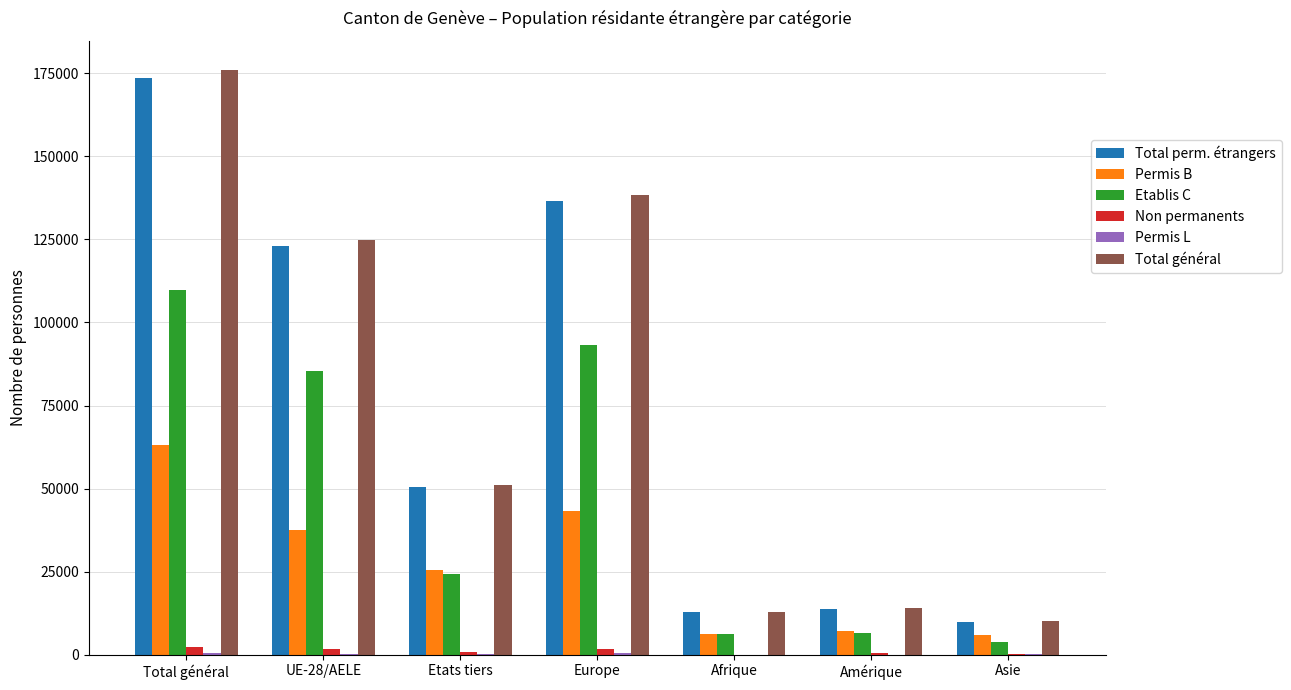

What is the sum of all Non permanents values?

7436